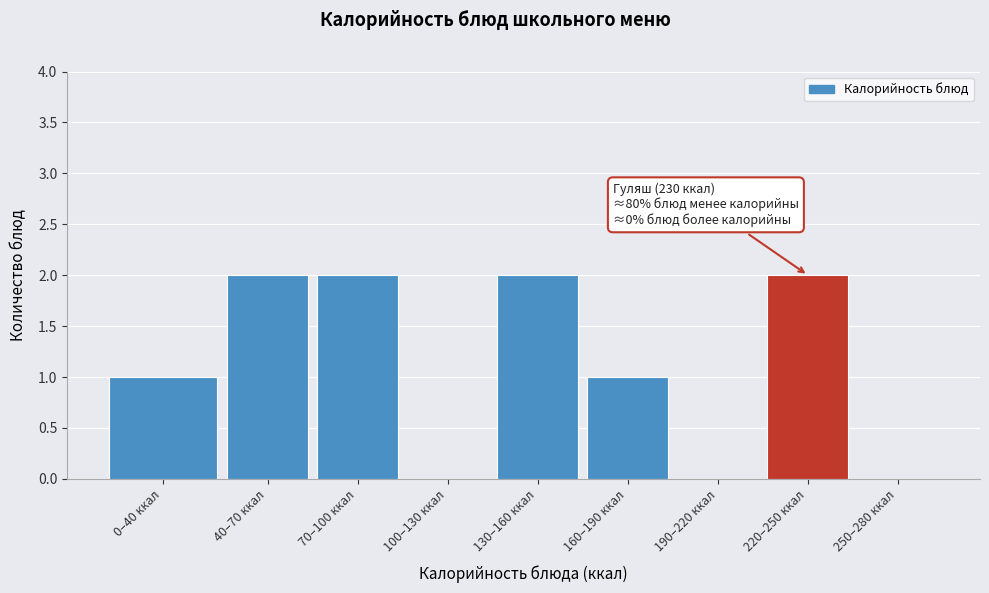

Reading left to right, transcribe all the data shown in this chart.

0–40 ккал=1	40–70 ккал=2	70–100 ккал=2	100–130 ккал=0	130–160 ккал=2	160–190 ккал=1	190–220 ккал=0	220–250 ккал=2	250–280 ккал=0